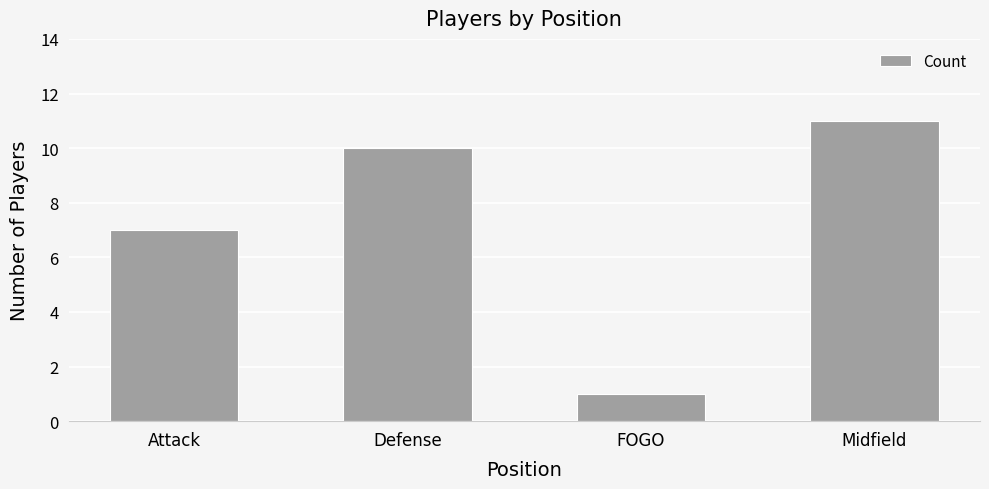

At which label is the value closest to 6?

Attack